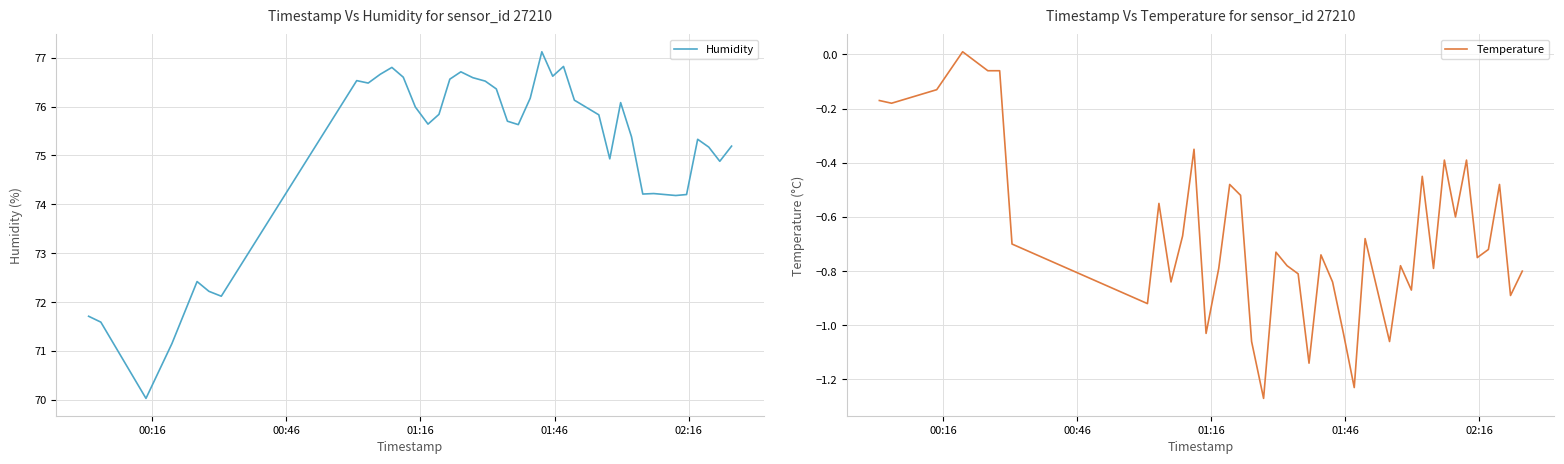

Is this an area chart (filled region under the line)?

No